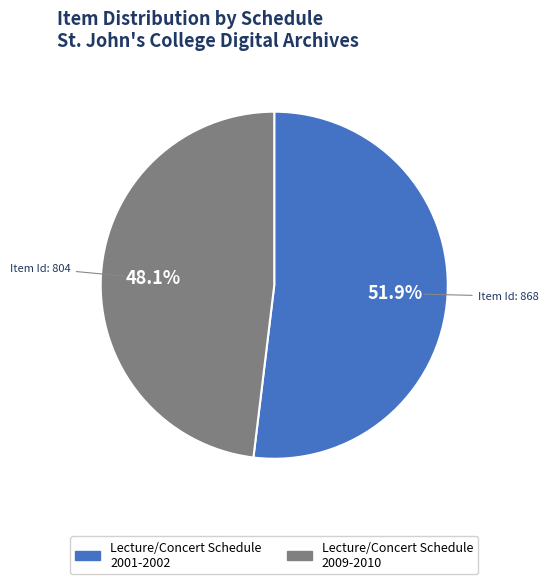

Rank the categories by value from lowest to highest.

Lecture/Concert Schedule 2009-2010, Lecture/Concert Schedule 2001-2002